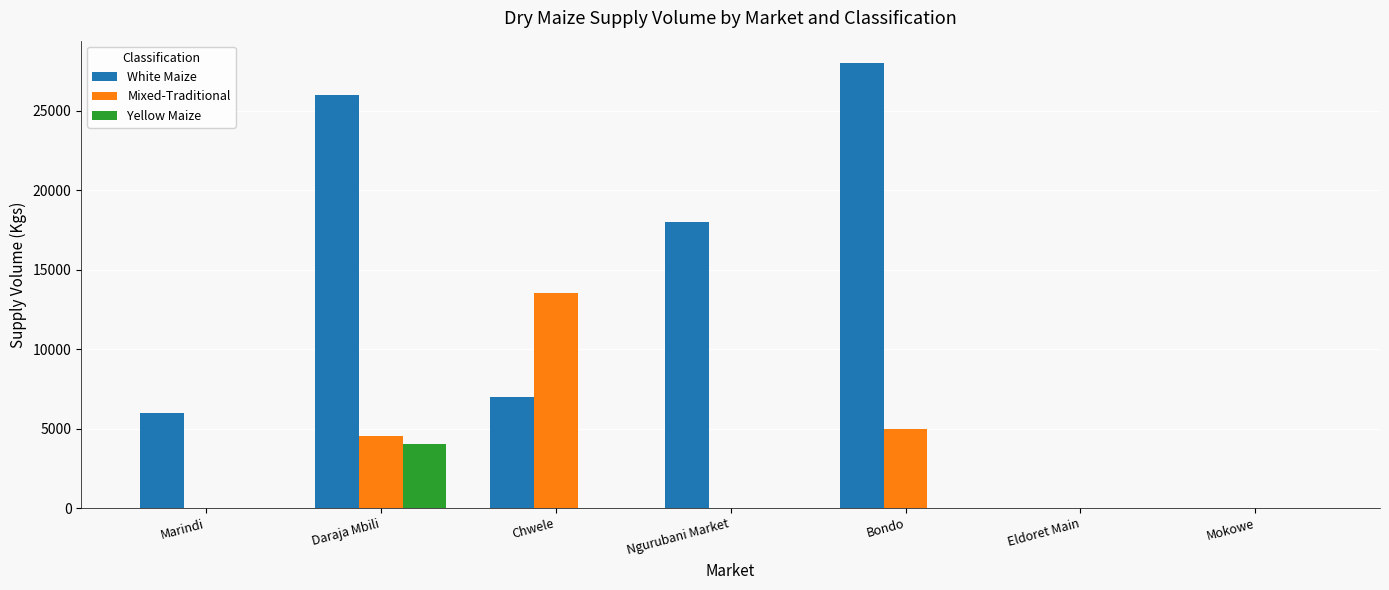

What are all the series names shown in the legend?

White Maize, Mixed-Traditional, Yellow Maize